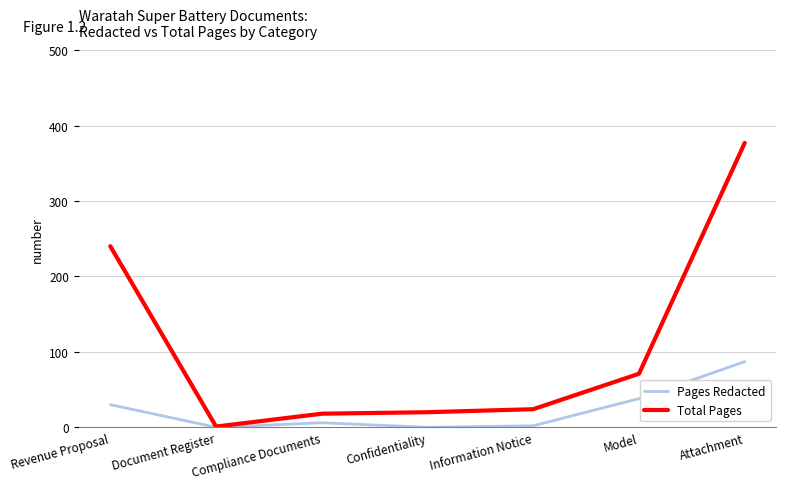

Which category has the highest value in the Pages Redacted series?

Attachment